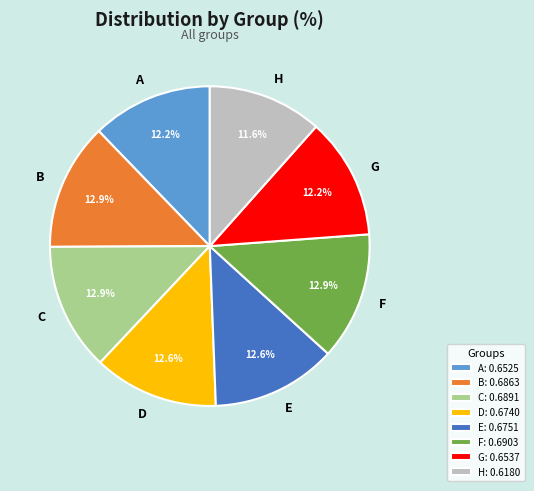

What percentage is NOT represented by G?

87.8%